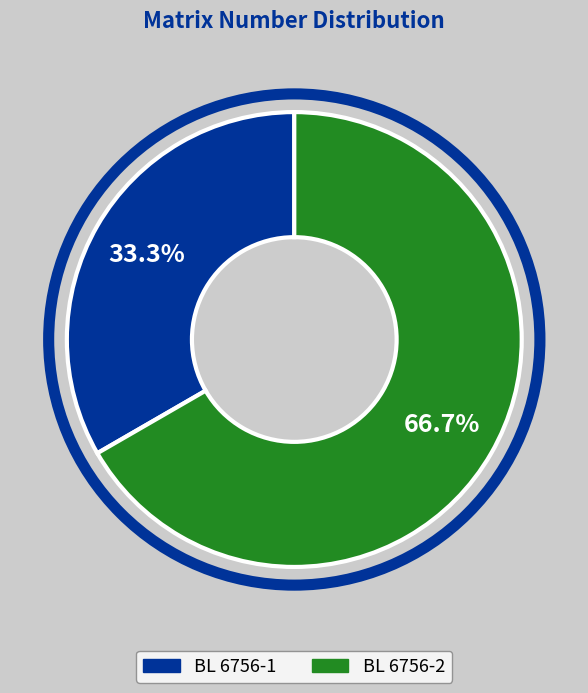

Rank the categories by value from highest to lowest.

BL 6756-2, BL 6756-1